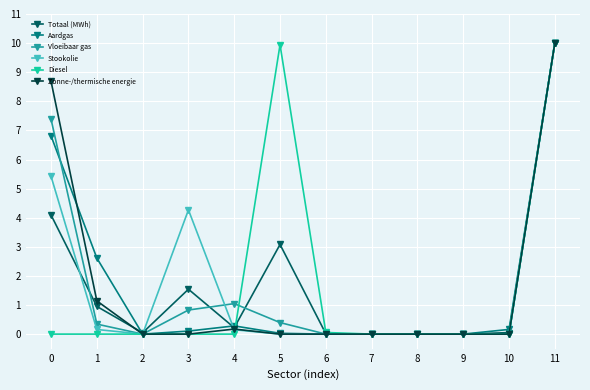

The Aardgas series shows 0.3 at 4. True or false?

True